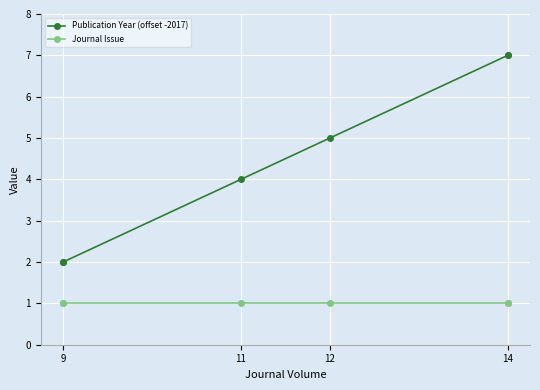

What is the difference between the maximum and minimum values in the Publication Year (offset -2017) series?

5